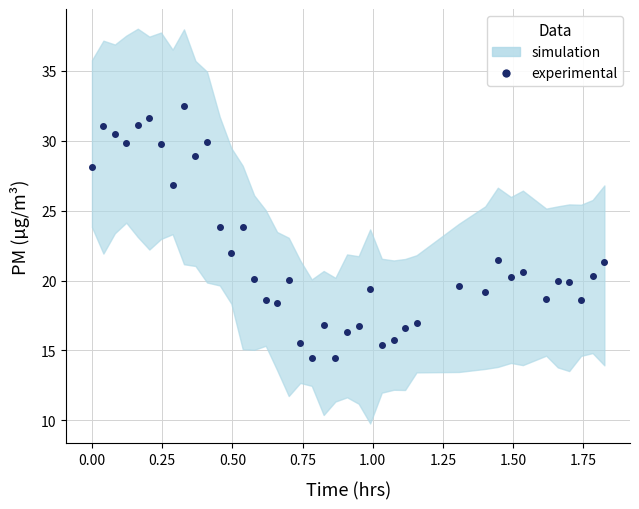

Does the chart have visible grid lines?

Yes